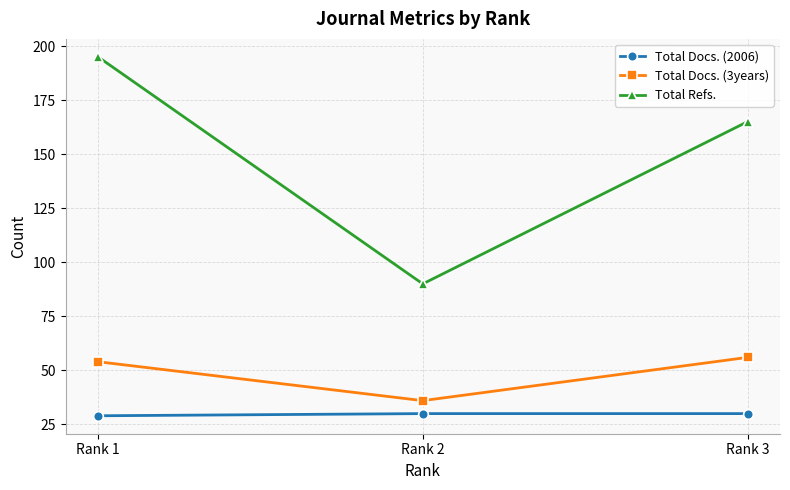

Rank the series by their maximum value, from lowest to highest.

Total Docs. (2006), Total Docs. (3years), Total Refs.